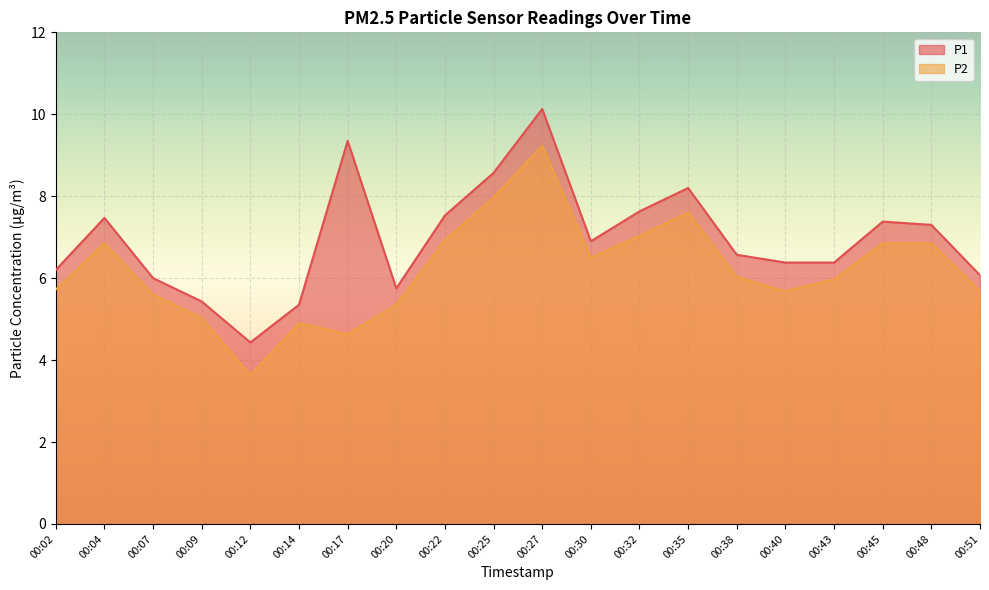

The P2 series shows 7.6 at 00:35. True or false?

True